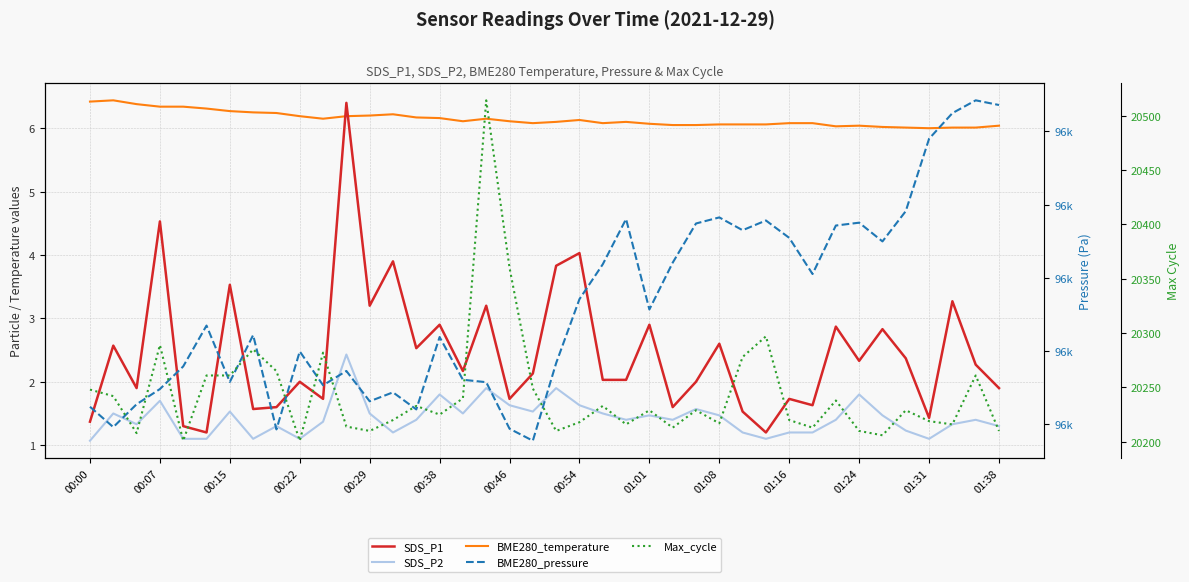

What is the sum of the SDS_P2 values at 37 and 22?

2.8